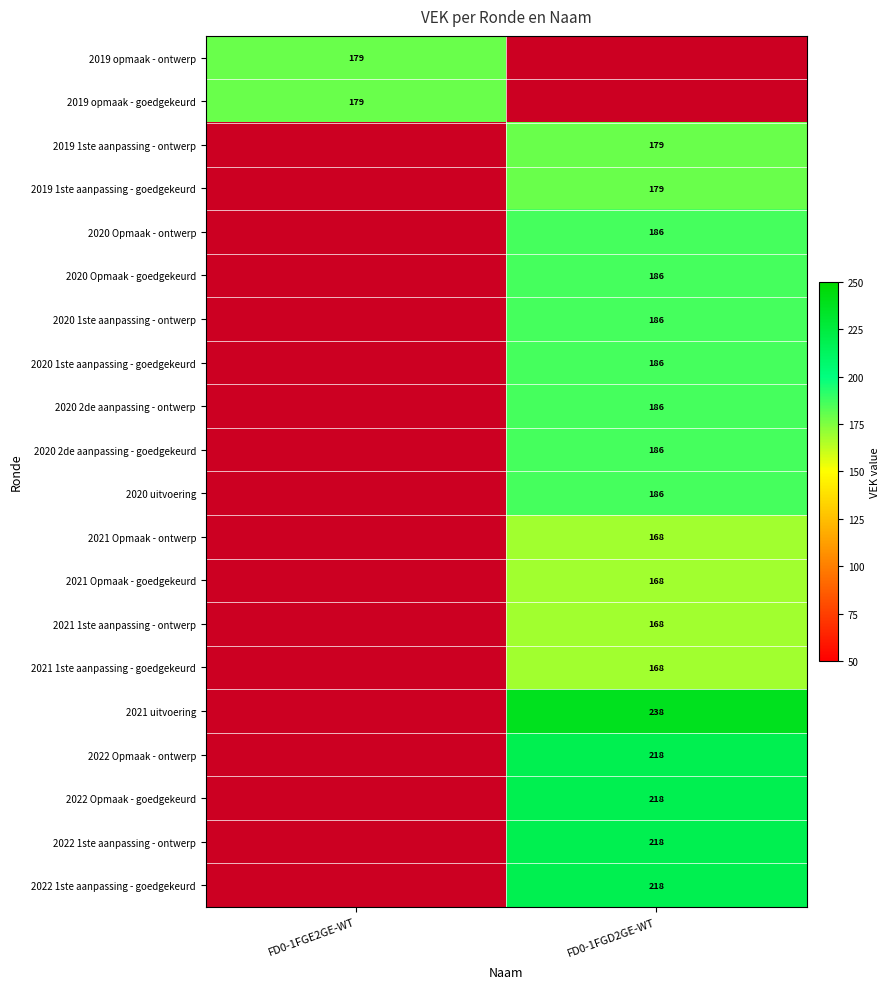

The 2020 2de aanpassing - ontwerp series shows 272 at FD0-1FGD2GE-WT. True or false?

False